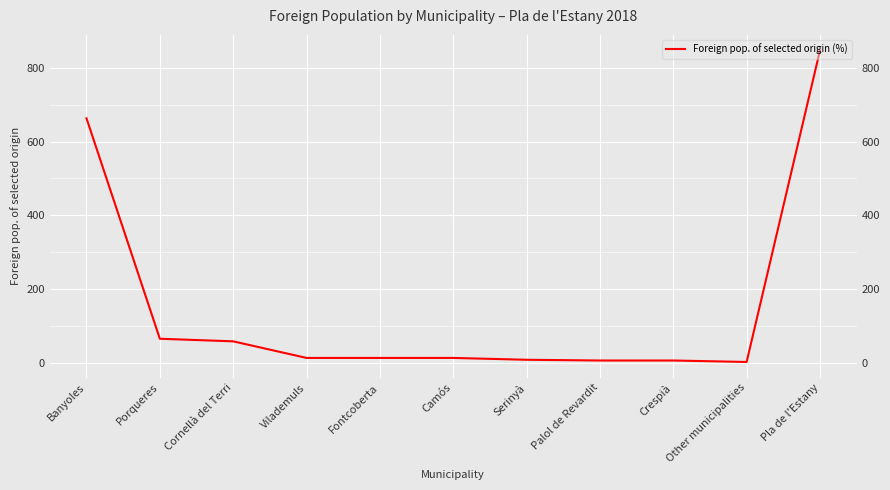

Reading left to right, extract all data points from this chart.

663	65	58	13	13	13	8	6	6	2	847